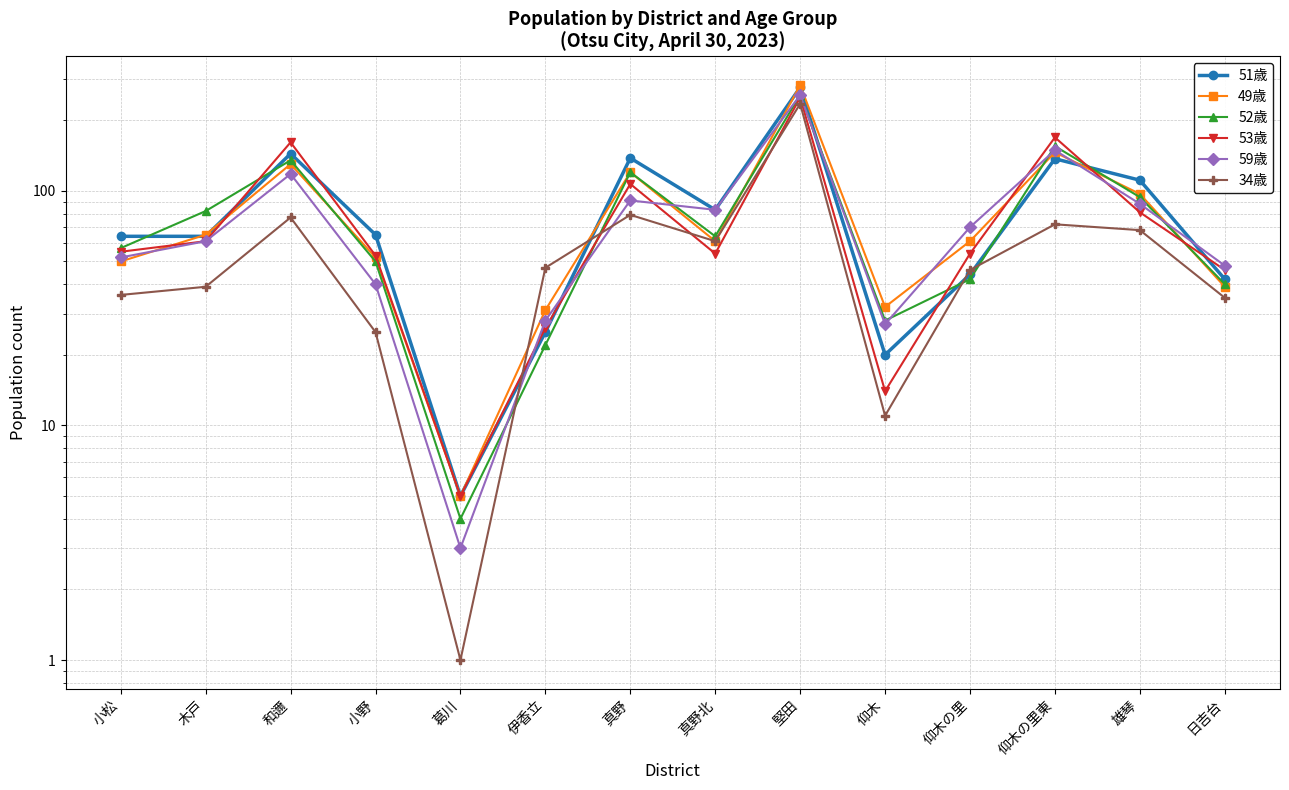

Does the chart display data point markers on the line(s)?

Yes